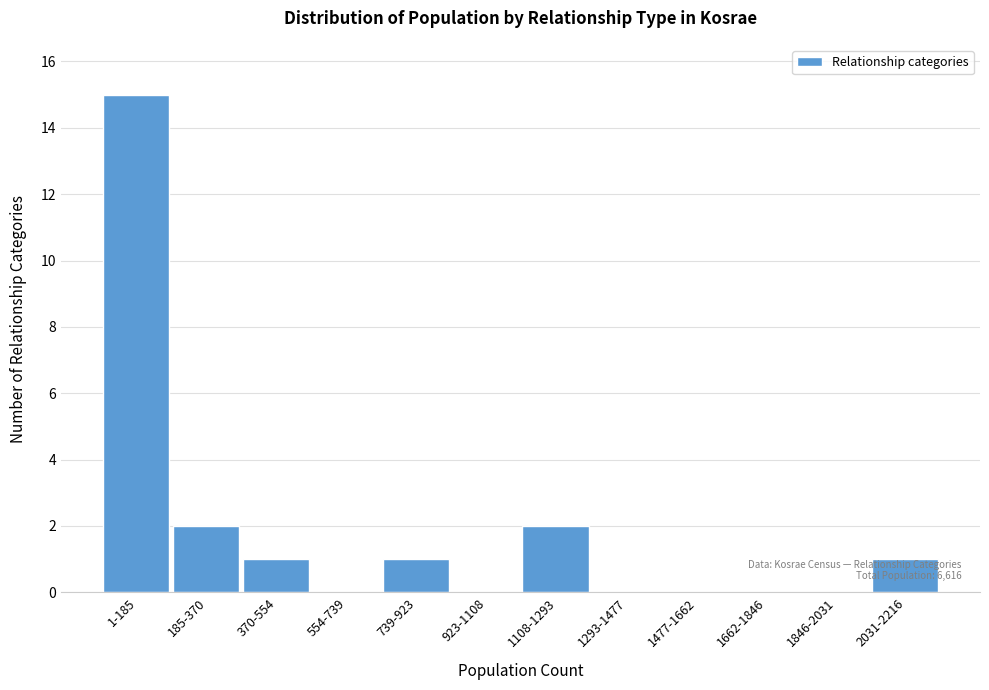

Reading left to right, transcribe all the data shown in this chart.

1-185=15	185-370=2	370-554=1	554-739=0	739-923=1	923-1108=0	1108-1293=2	1293-1477=0	1477-1662=0	1662-1846=0	1846-2031=0	2031-2216=1